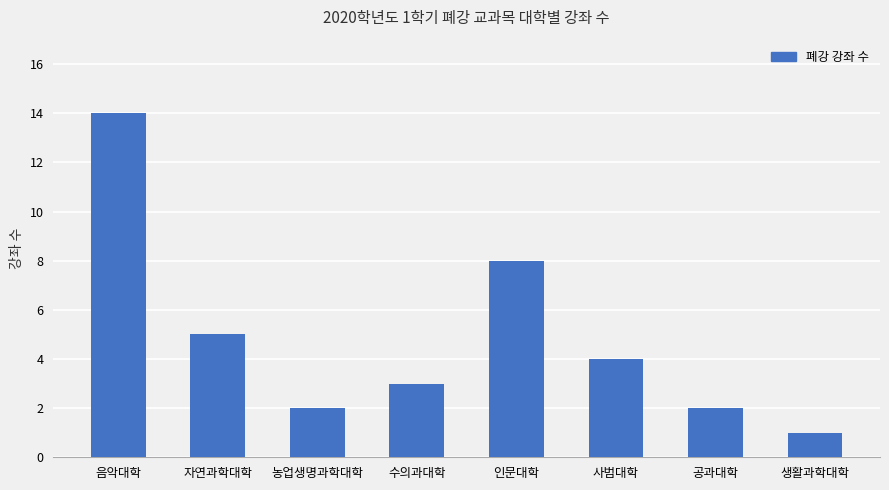

How many bars are there in total?

8